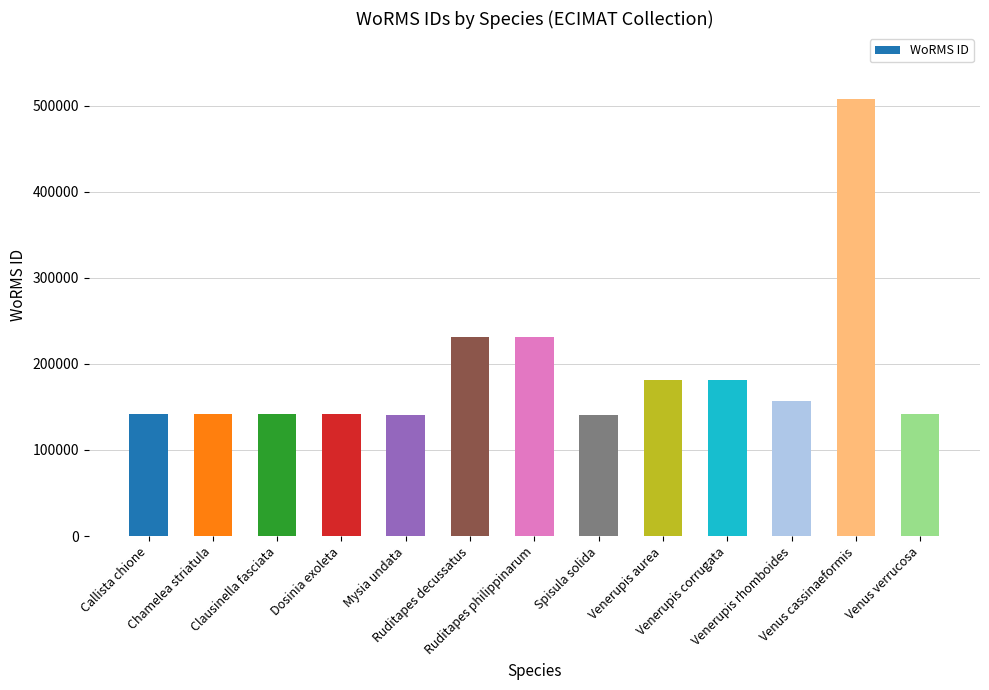

At which label does the data first exceed 141936?

Ruditapes decussatus